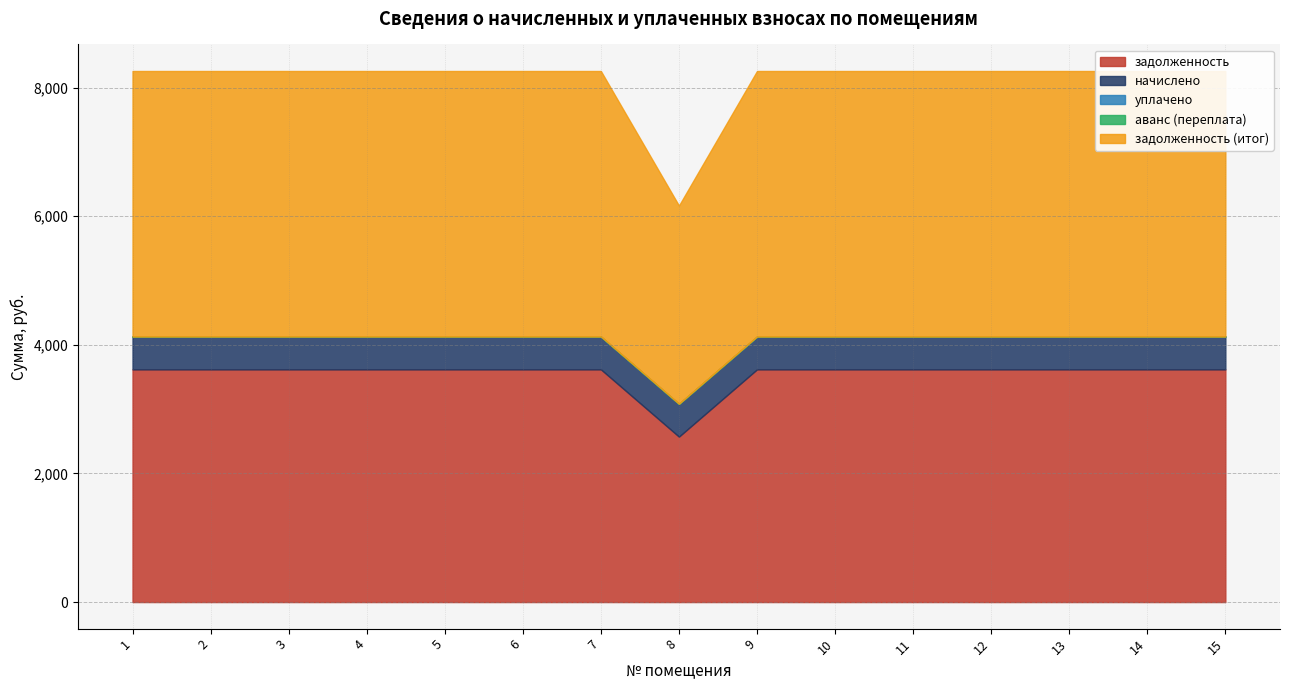

Where is задолженность (итог) nearest to the value 3605?

8